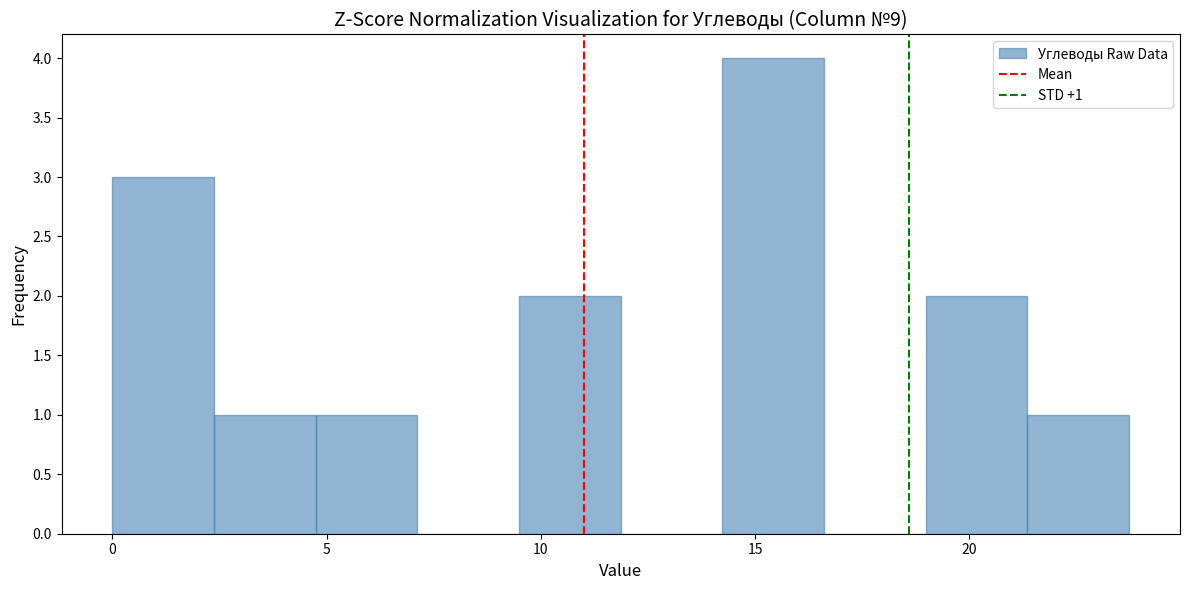

Over which range of the x-axis is the bar tallest?

14.0 to 16.5